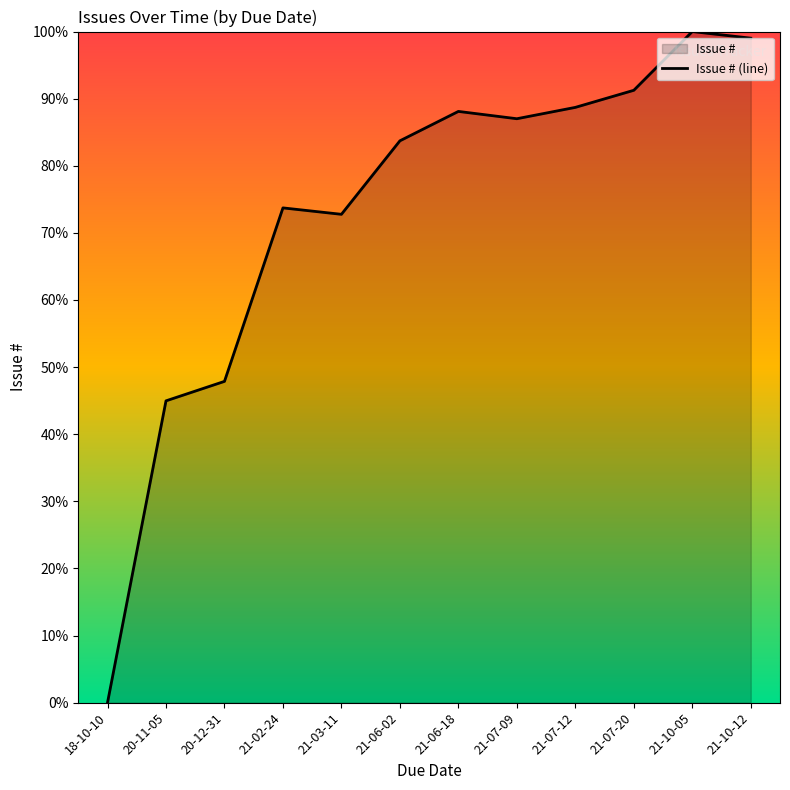

What is the difference between the second highest and minimum values?

99.0